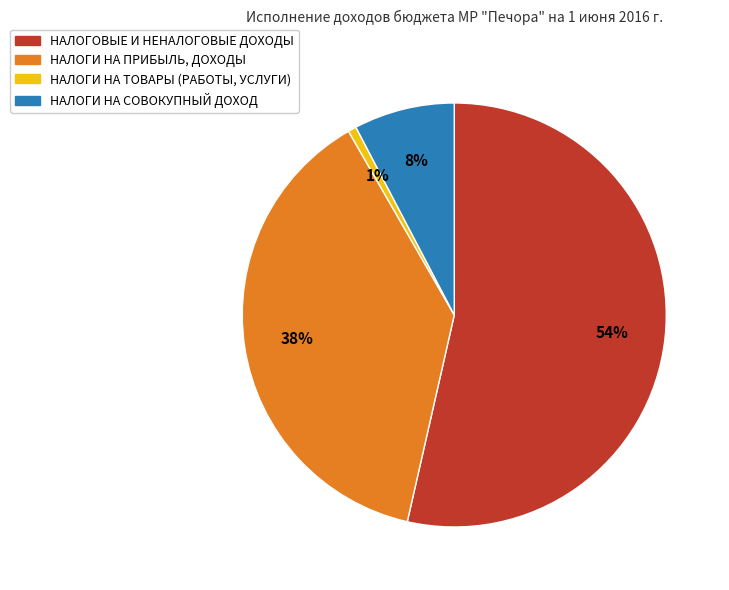

Which slice is the largest?

НАЛОГОВЫЕ И НЕНАЛОГОВЫЕ ДОХОДЫ